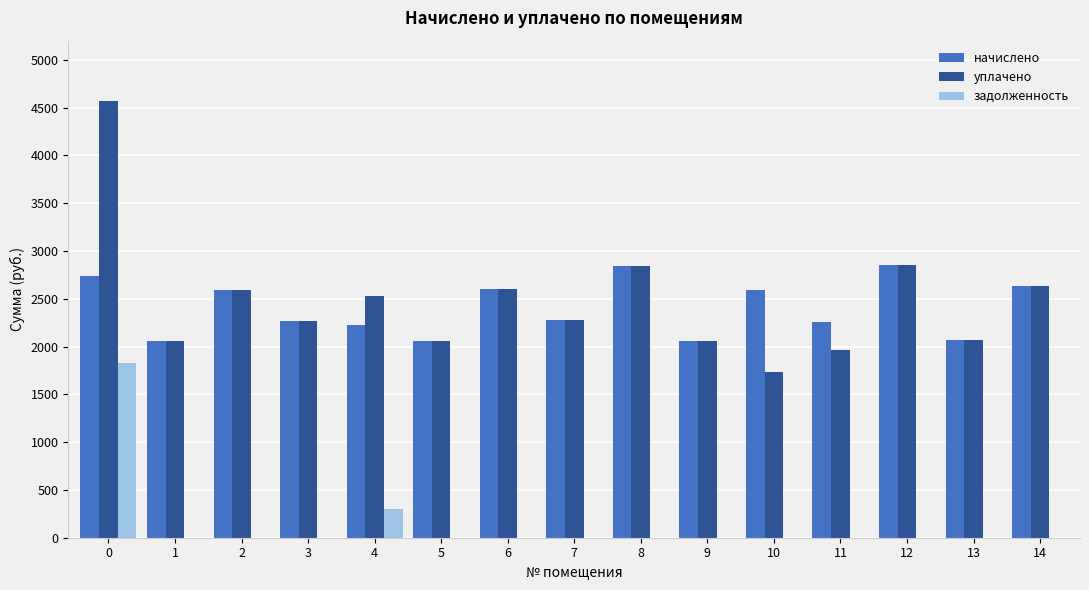

What value does the уплачено series have at 3?

2271.2